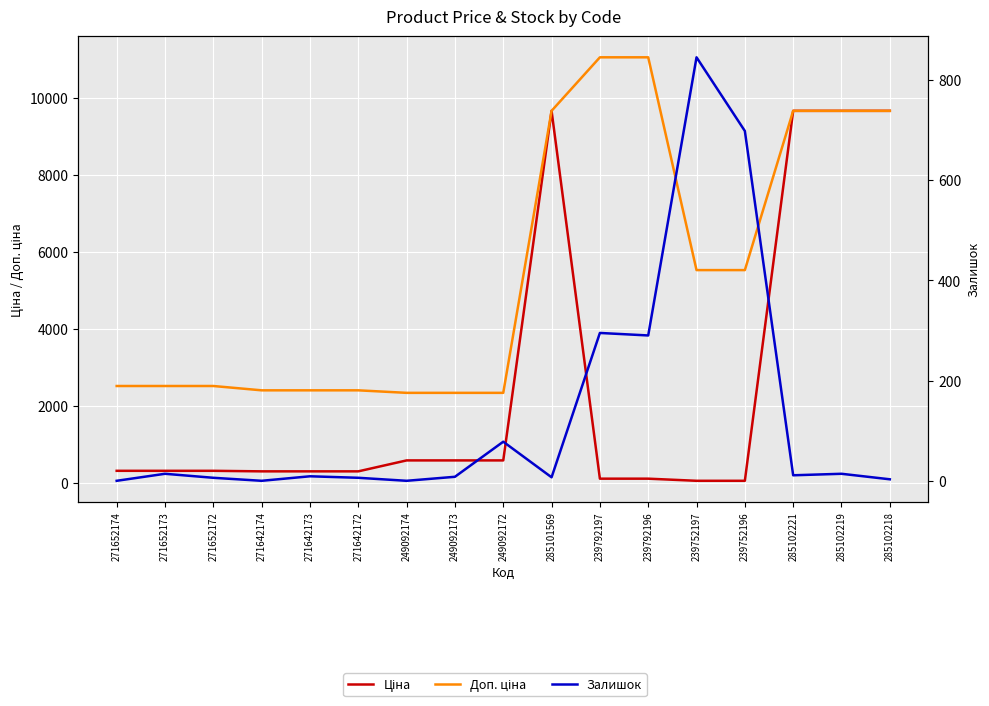

Reading right to left, what are all the values shown in this chart?

Ціна: 9664.7	9664.7	9664.7	55.3	55.3	110.5	110.5	9664.7	584.9	584.9	584.9	300.6	300.6	300.6	314.7	314.7	314.7
Доп. ціна: 9664.7	9664.7	9664.7	5528.0	5528.0	11055.0	11055.0	9664.7	2339.7	2339.7	2339.7	2405.2	2405.2	2405.2	2517.5	2517.5	2517.5
Залишок: 3.0	14.0	11.0	698.0	845.0	290.0	295.0	7.0	78.0	8.0	0.0	6.0	9.0	0.0	6.0	14.0	0.0